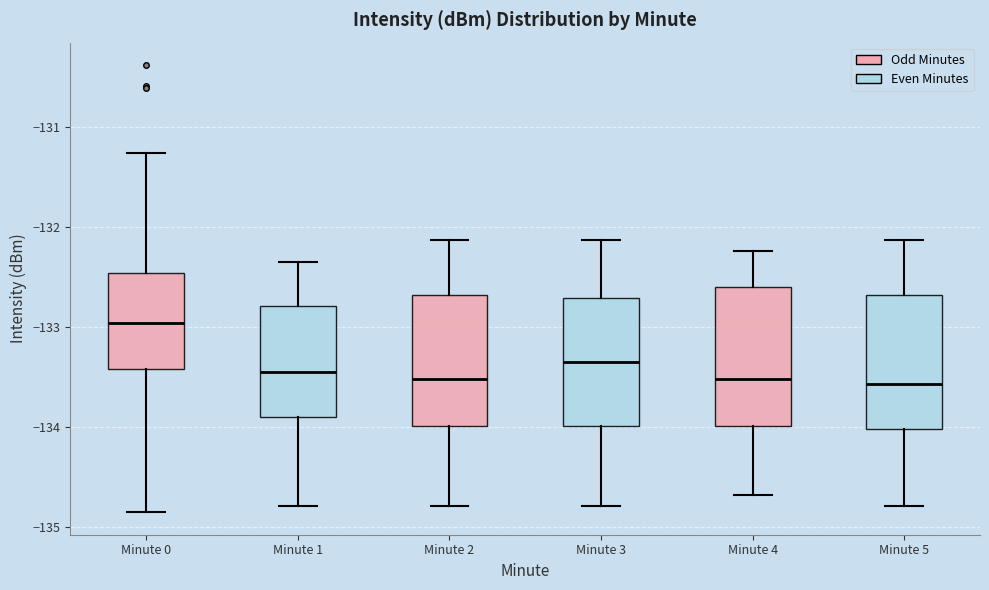

Reading left to right, read every box against the y-axis: the position of its median line, the range the box covers, and the ends of its whiskers. The values are not printed on the chart, so give them approximately, as read against the axis.

Minute 0: median -133.0, box -133.4 to -132.5, whiskers -134.9 to -131.3
Minute 1: median -133.4, box -133.9 to -132.8, whiskers -134.8 to -132.3
Minute 2: median -133.5, box -134.0 to -132.7, whiskers -134.8 to -132.1
Minute 3: median -133.3, box -134.0 to -132.7, whiskers -134.8 to -132.1
Minute 4: median -133.5, box -134.0 to -132.6, whiskers -134.7 to -132.2
Minute 5: median -133.6, box -134.0 to -132.7, whiskers -134.8 to -132.1